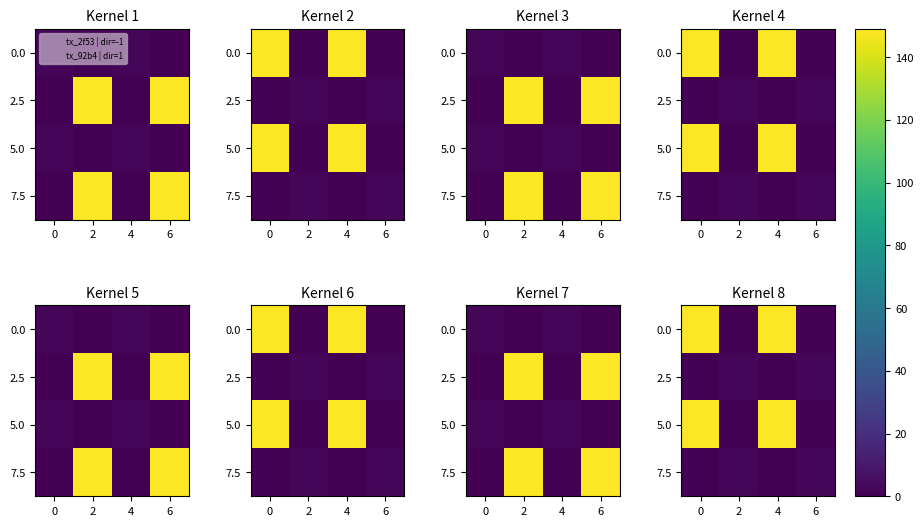

What is the difference between the maximum and second lowest values in the 0.0 series?

149